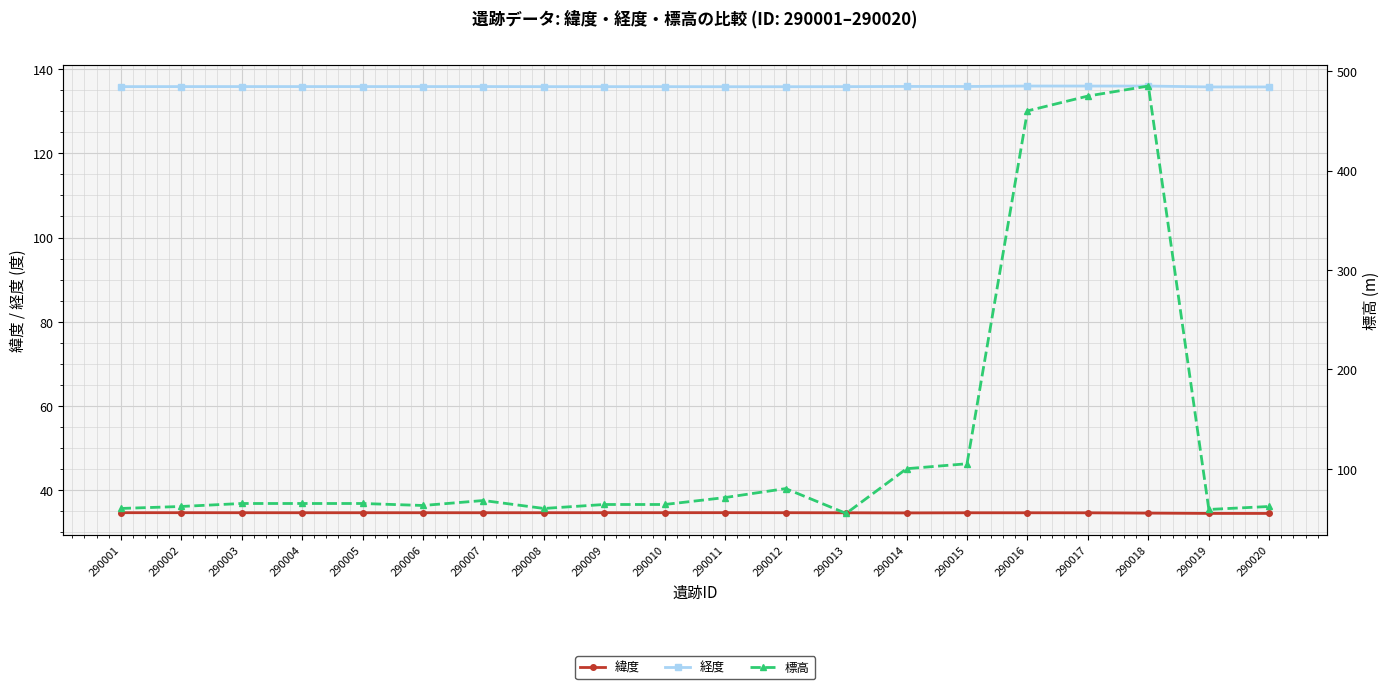

Between 290004 and 290018, which series saw the biggest shift?

標高